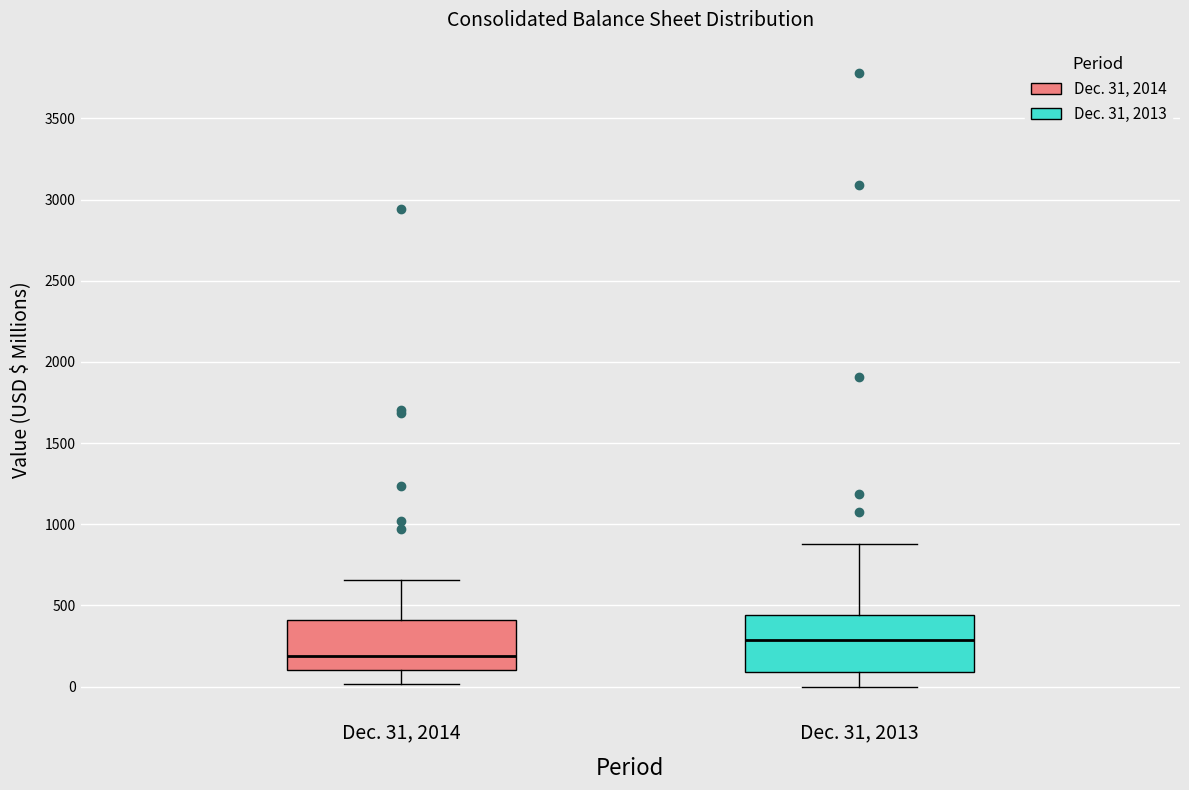

Reading left to right, read every box against the y-axis: the position of its median line, the range the box covers, and the ends of its whiskers. The values are not printed on the chart, so give them approximately, as read against the axis.

Dec. 31, 2014: median 200, box 100 to 400, whiskers 0 to 650
Dec. 31, 2013: median 300, box 100 to 450, whiskers 0 to 900